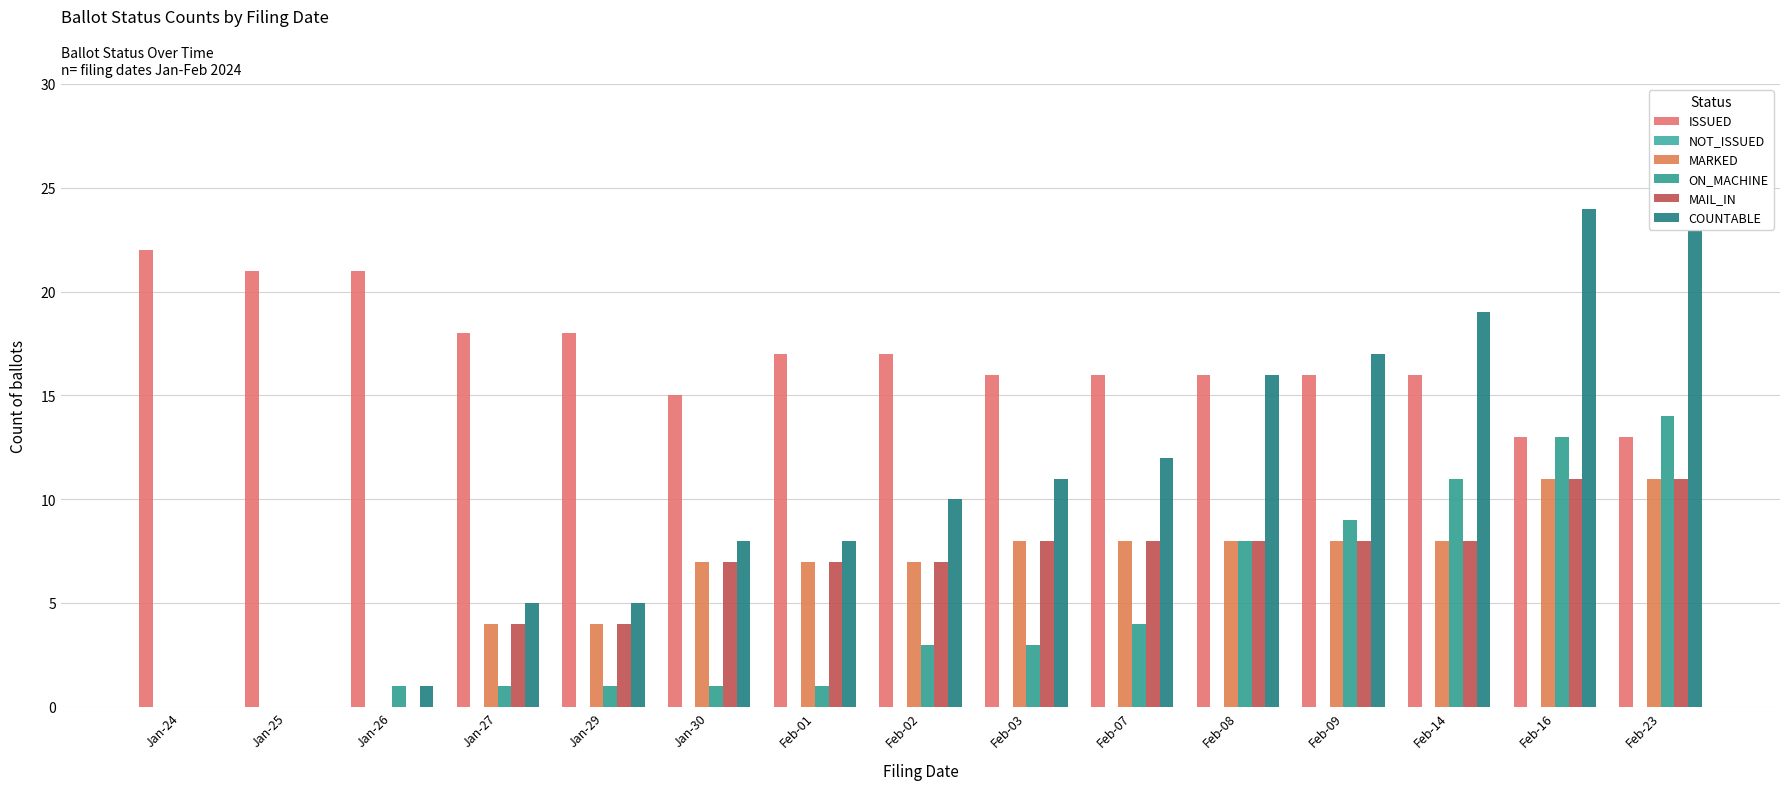

What is the greatest value displayed?

25